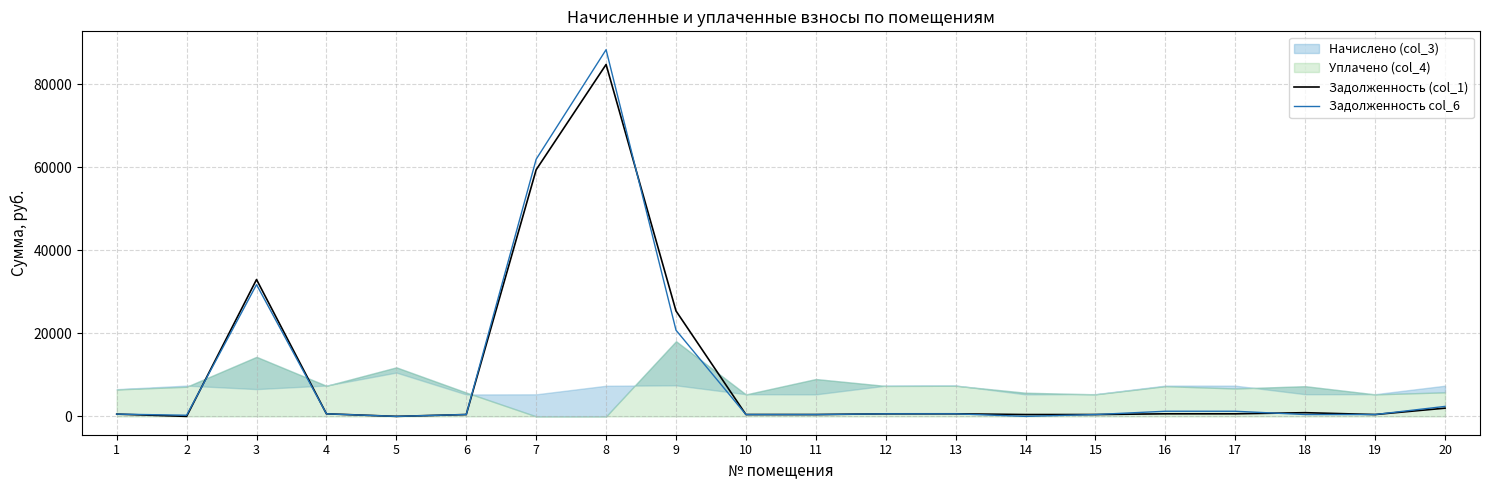

Does the chart have visible grid lines?

Yes